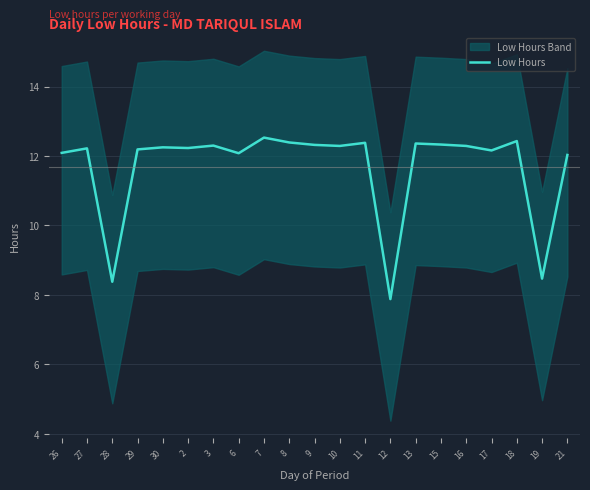

What is the value of the 5th point from the left?

12.2